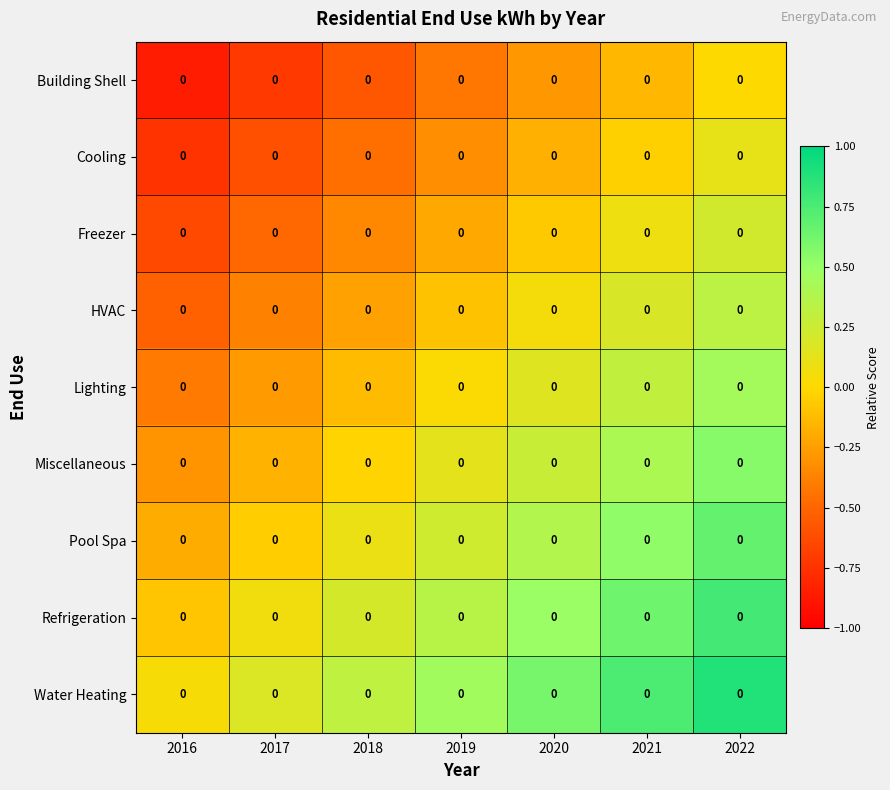

The Miscellaneous series shows -0.3 at 2016. True or false?

True